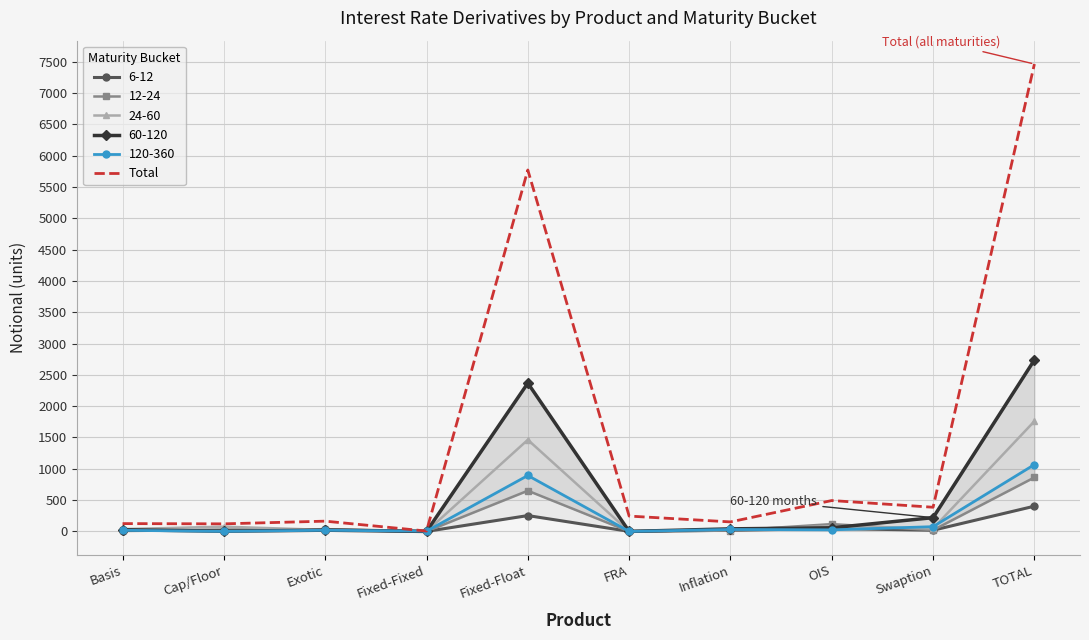

Which has a higher value, Fixed-Fixed or Exotic?

Exotic